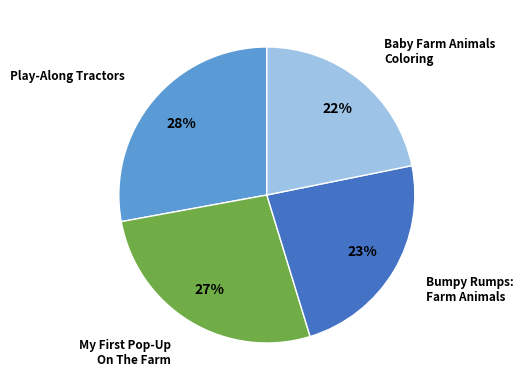

What percentage is the Baby Farm Animals Coloring slice, to the nearest percent?

22%